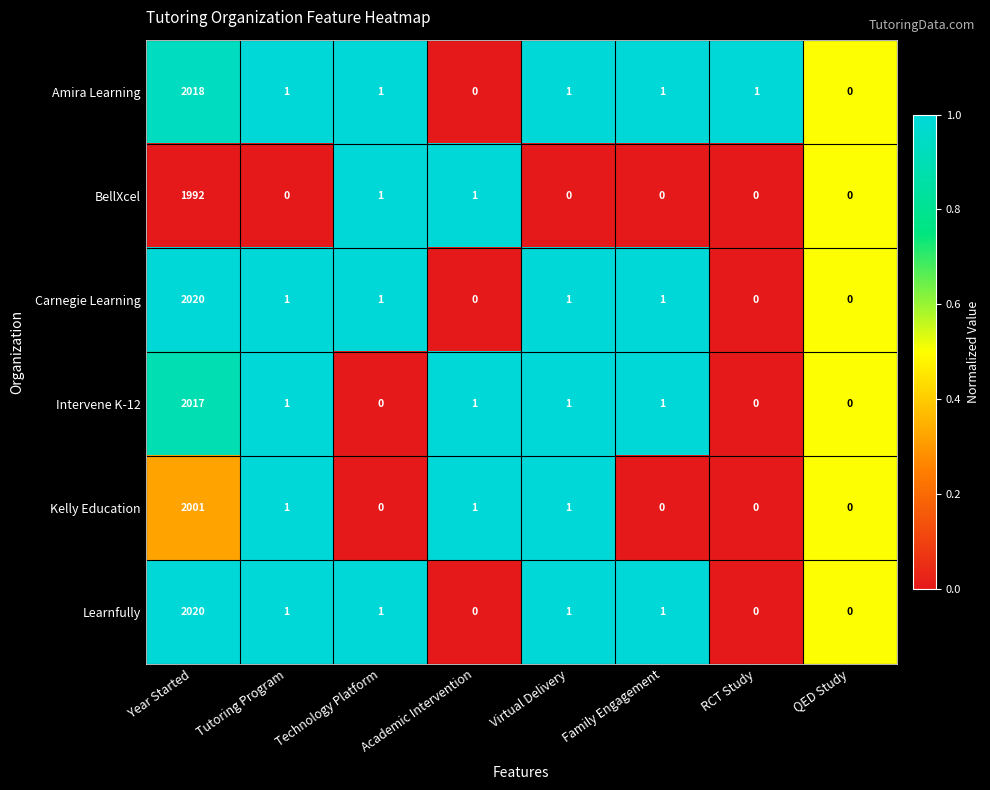

What is the total value across all series at Academic Intervention?

3